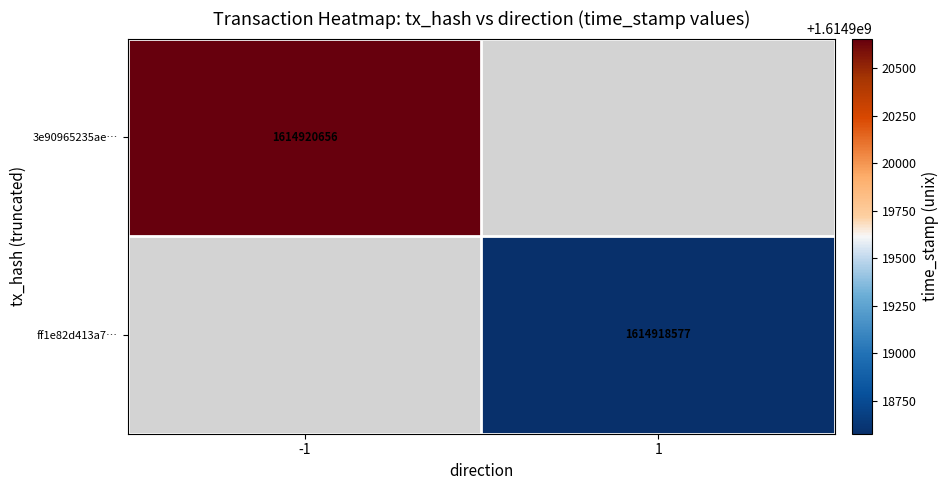

The 3e90965235ae… series shows 889020778 at -1. True or false?

False